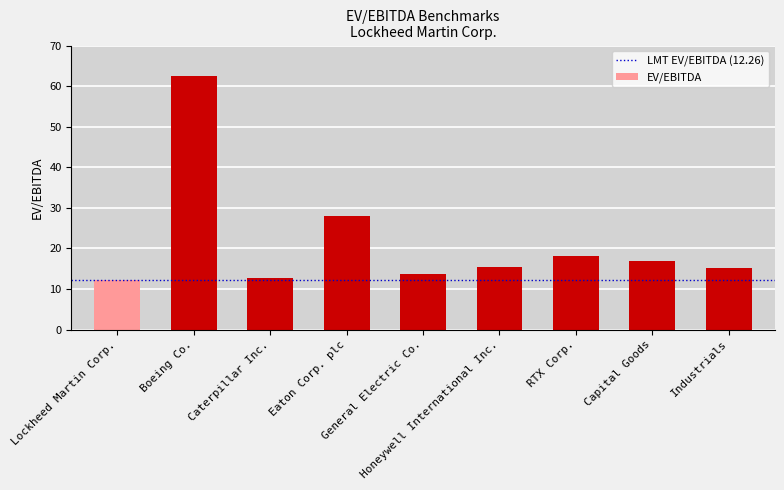

Which has a higher value, Industrials or Lockheed Martin Corp.?

Industrials